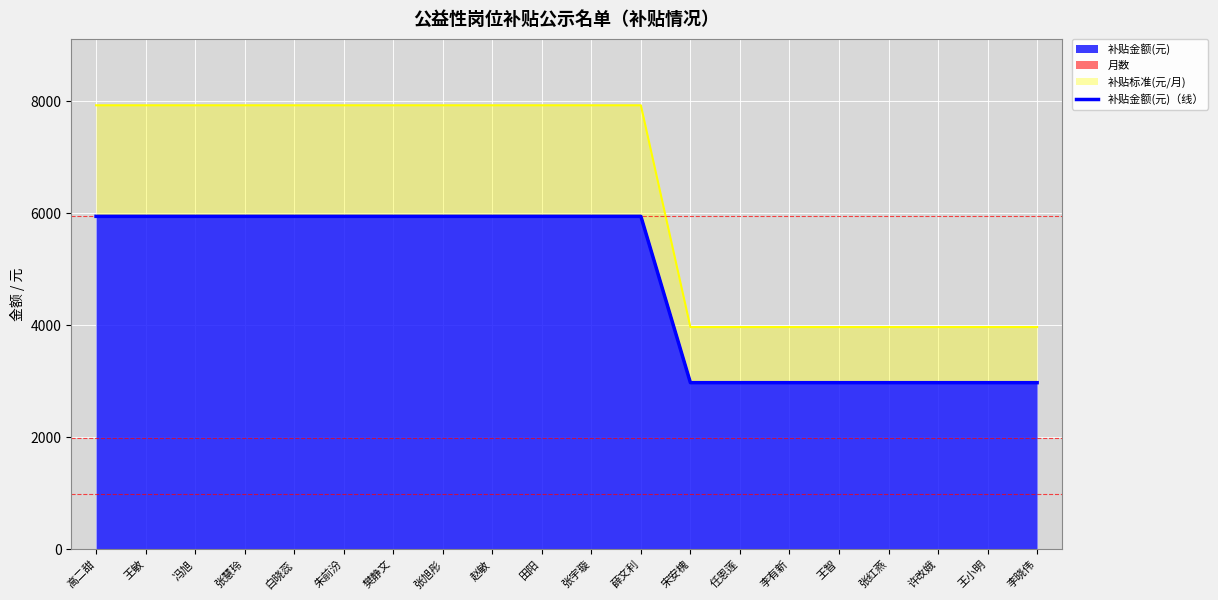

What is the approximate value at 朱前汾?

5940